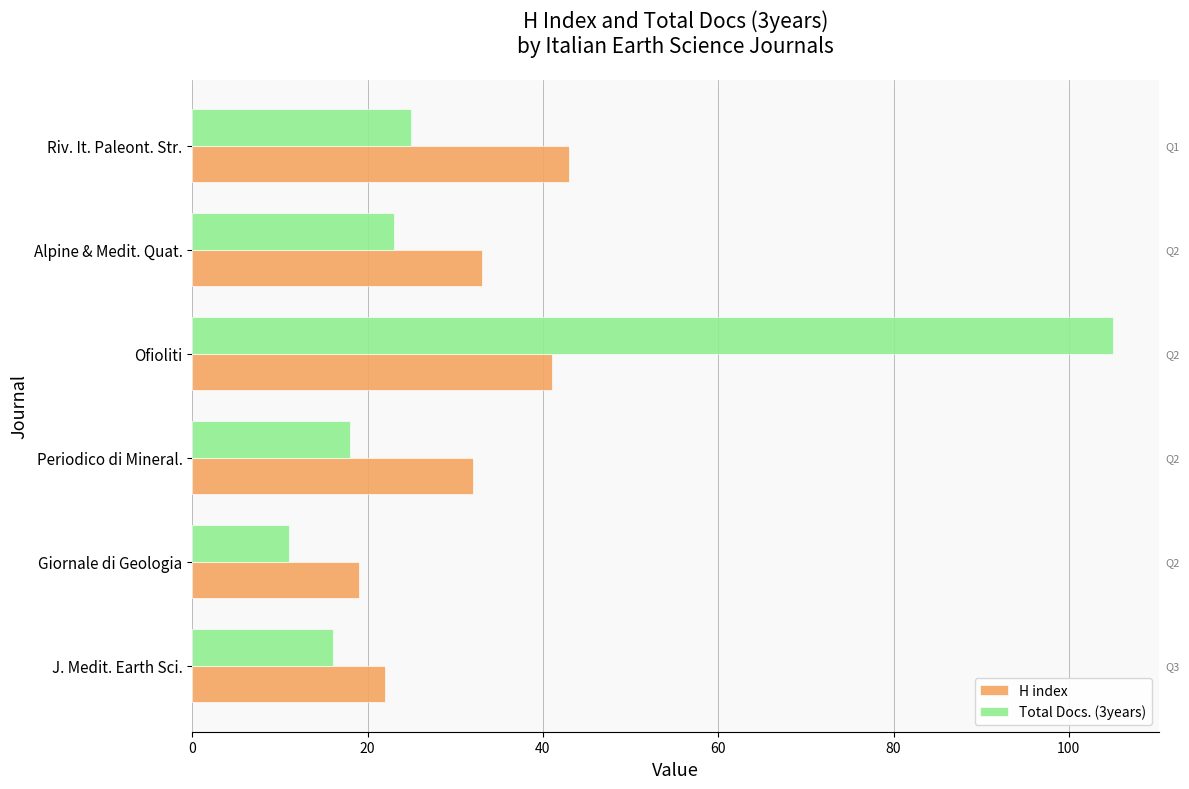

What are all the series names shown in the legend?

H index, Total Docs. (3years)